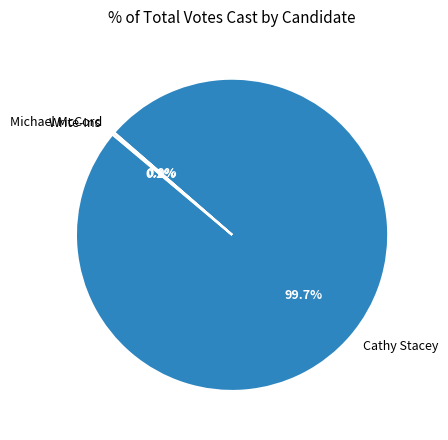

Which category has the biggest portion of the pie?

Cathy Stacey